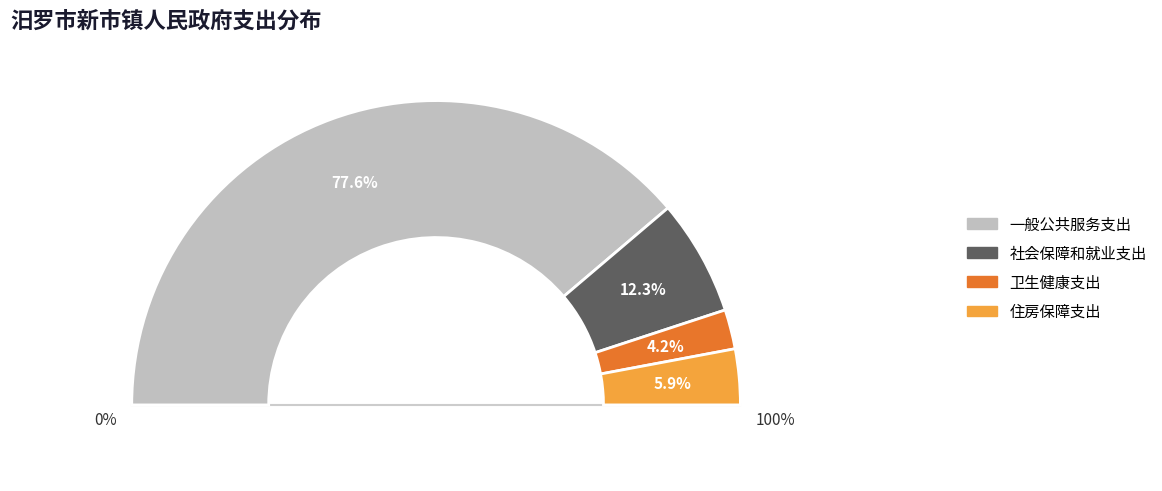

Is the sum of 住房保障支出 and 一般公共服务支出 greater than half?

Yes